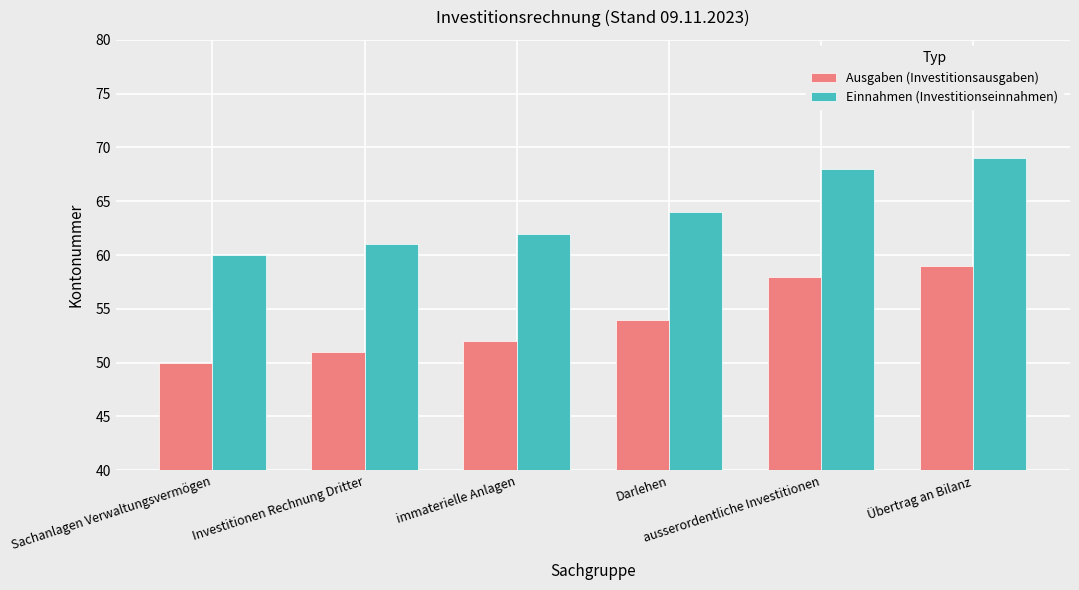

How many data points does each series have?

6